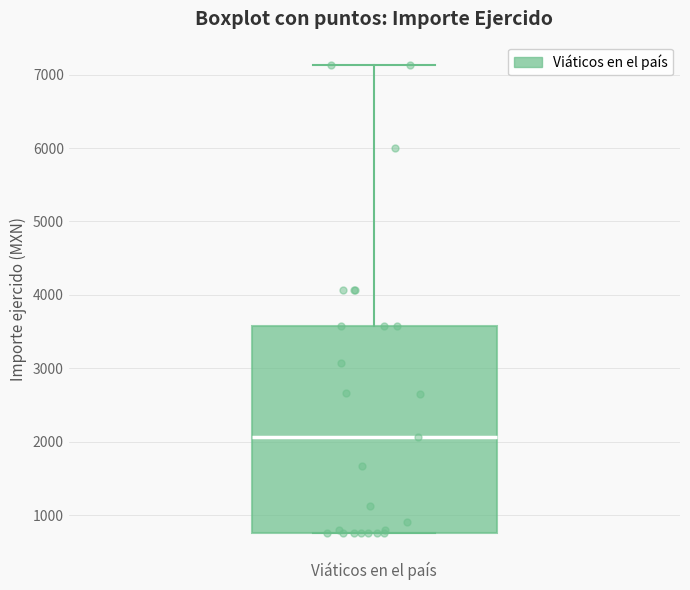

Read this box plot against the y-axis: the position of the median line, the range covered by the box, and the ends of both whiskers. The values are not printed on the chart, so give them approximately, as read against the axis.

median 2100, box 800 to 3600, whiskers 800 to 7100